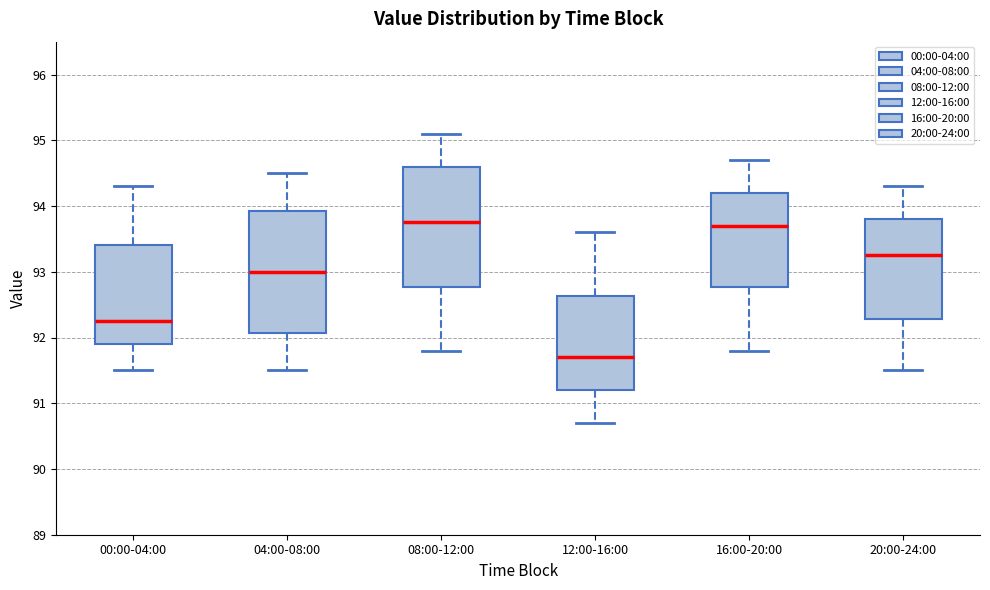

Reading left to right, transcribe this box plot: for each box, give where its median line is, the range the box spans, and where its two whiskers end, as read against the y-axis. The values are not printed on the chart, so give them approximately, as read against the axis.

00:00-04:00: median 92.3, box 91.9 to 93.4, whiskers 91.5 to 94.3
04:00-08:00: median 93.0, box 92.1 to 93.9, whiskers 91.5 to 94.5
08:00-12:00: median 93.8, box 92.8 to 94.6, whiskers 91.8 to 95.1
12:00-16:00: median 91.7, box 91.2 to 92.6, whiskers 90.7 to 93.6
16:00-20:00: median 93.7, box 92.8 to 94.2, whiskers 91.8 to 94.7
20:00-24:00: median 93.3, box 92.3 to 93.8, whiskers 91.5 to 94.3